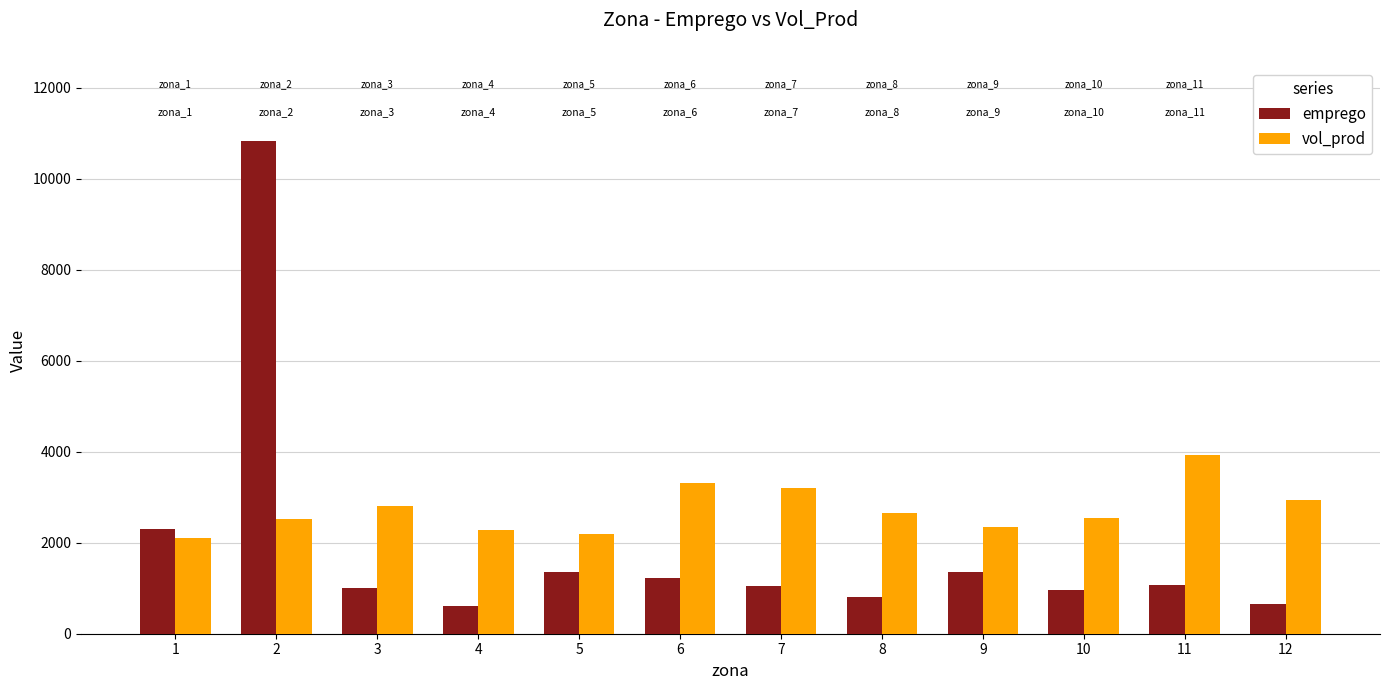

List the series in order of their overall mean, lowest first.

emprego, vol_prod